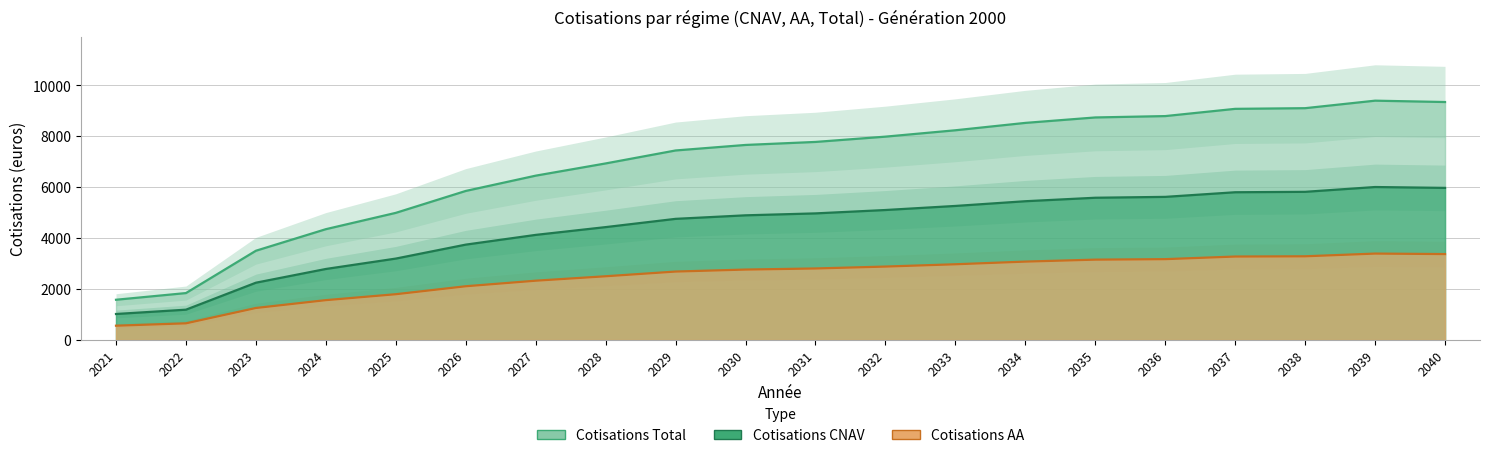

Which label corresponds to the largest value in the chart?

2039